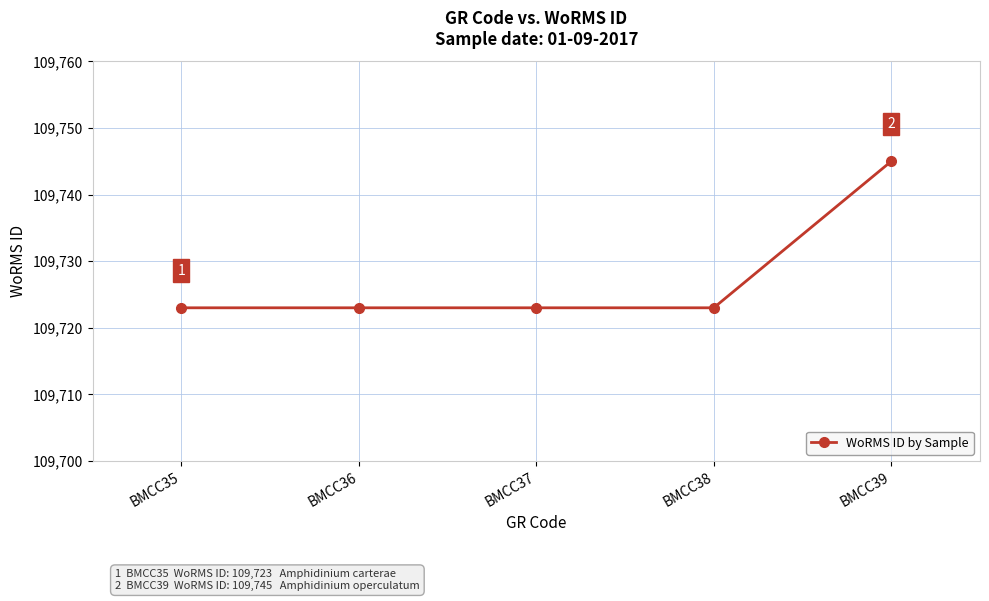

What is the value of the 5th point from the left?

109745